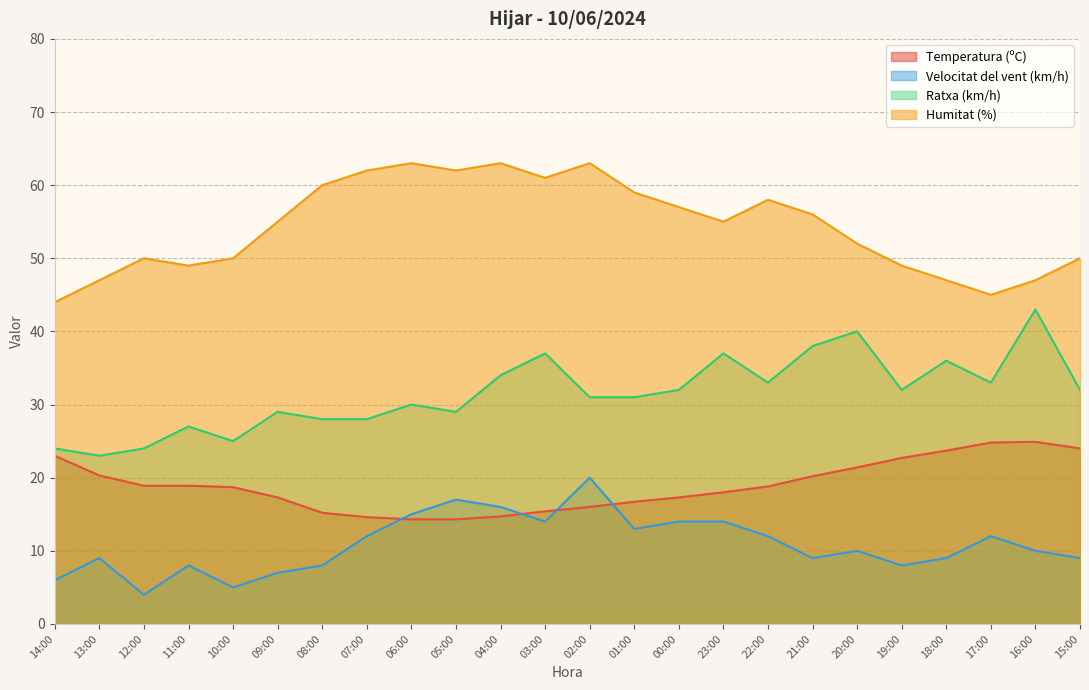

Is the value of Ratxa (km/h) at 17:00 greater than the value of Humitat (%) at 18:00?

No